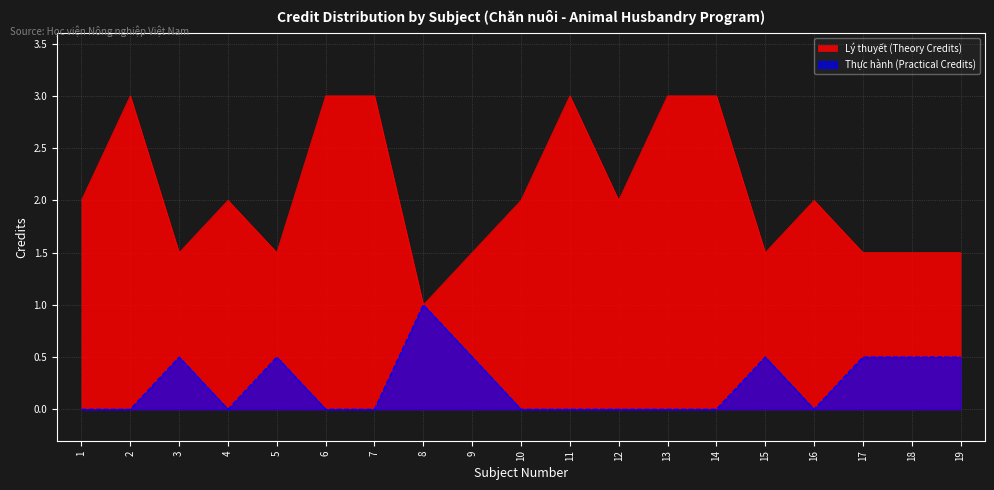

Count the Thực hành (Practical Credits) values in the range 0 to 1.

19